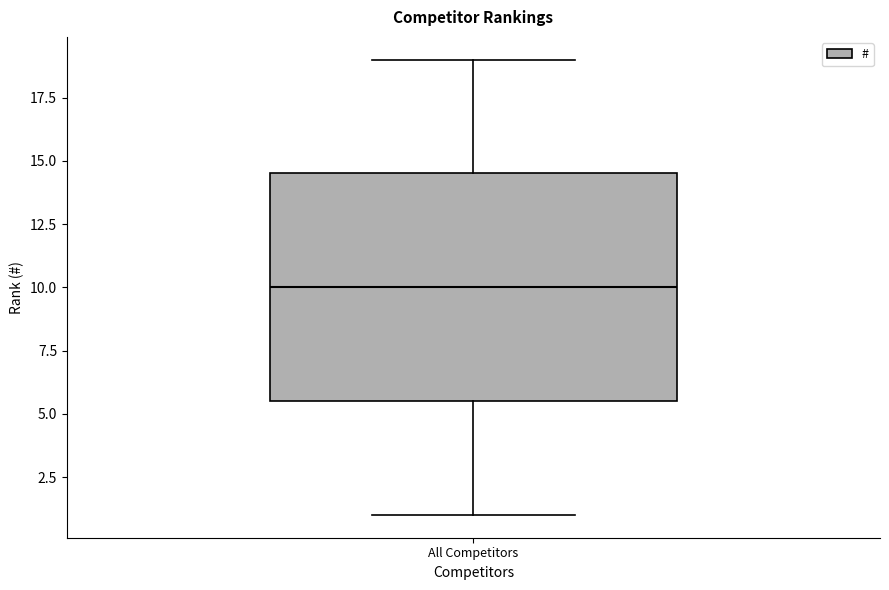

Where is the lower edge of the box for All Competitors on the y-axis? The values are not printed on the chart, so give them approximately, as read against the axis.

5.5